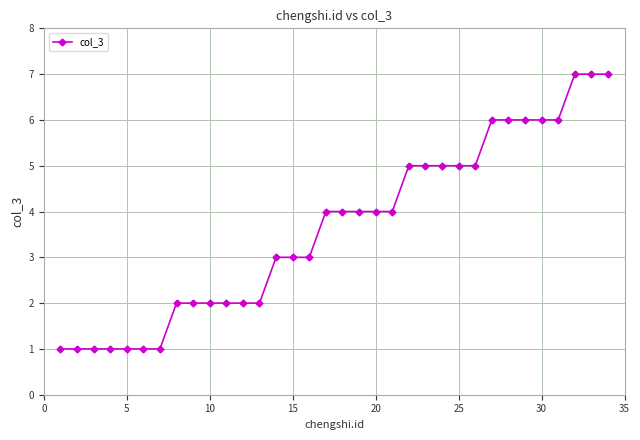

How many data points does each series have?

34